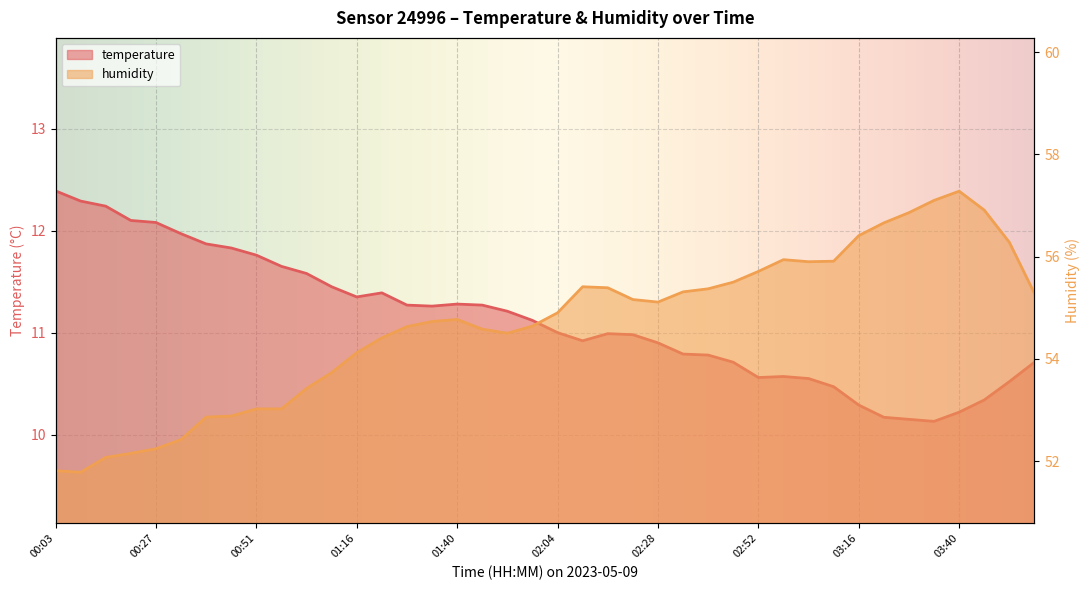

Between 00:21 and 01:40, which is larger?

00:21